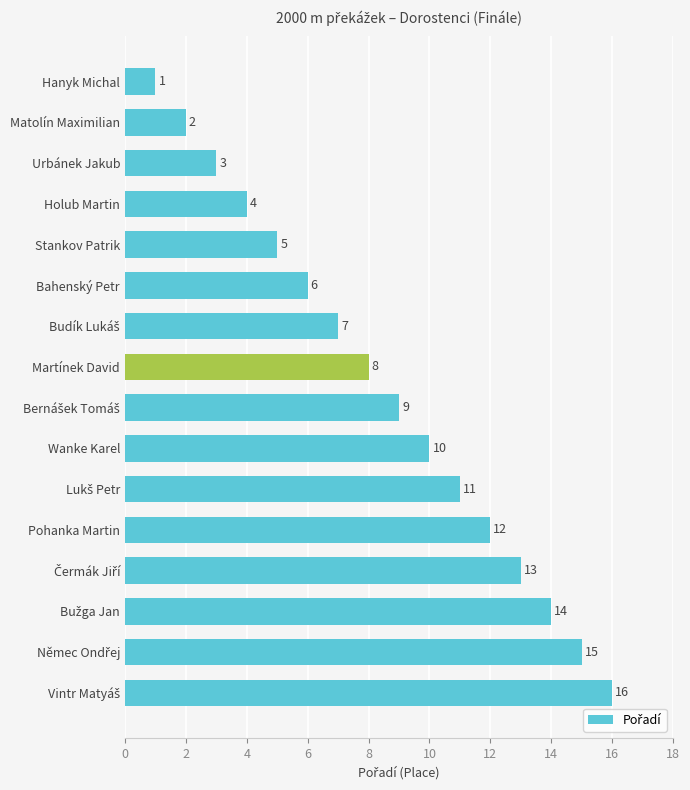

At which category does the chart reach its minimum across all series?

Hanyk Michal